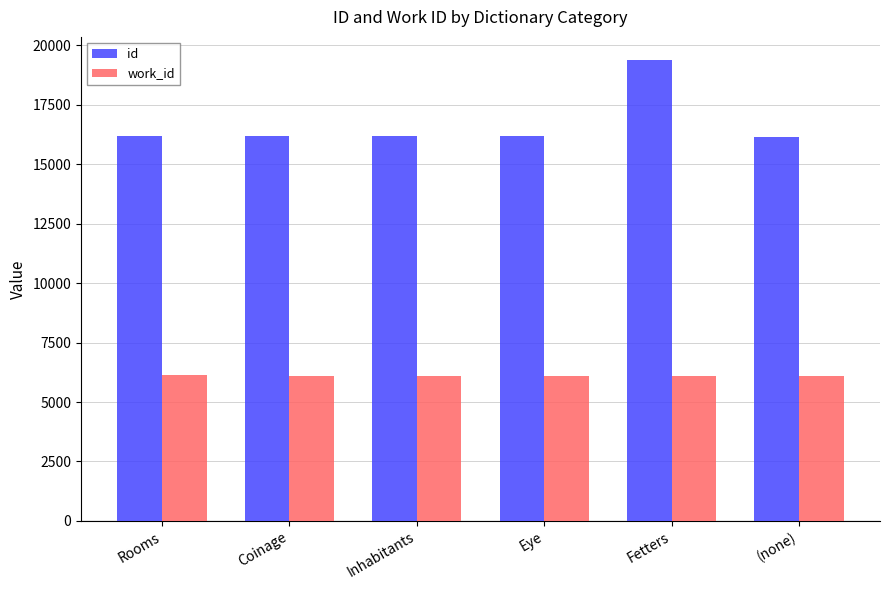

What is the value of the work_id bar at the 2nd from the left?

6094